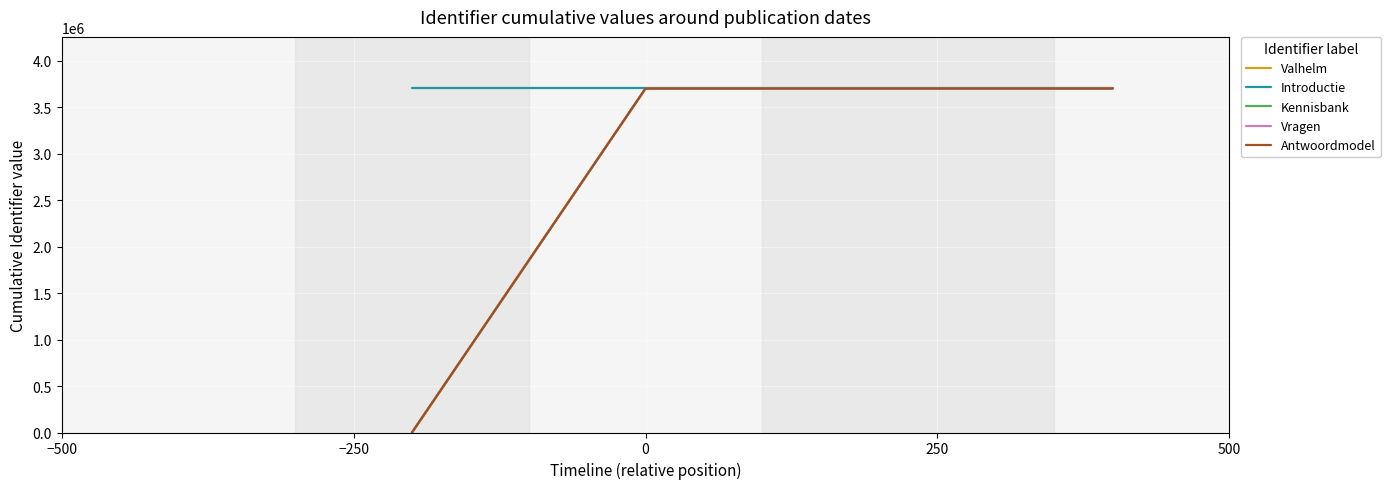

What is the highest value of the Introductie series?

3702056